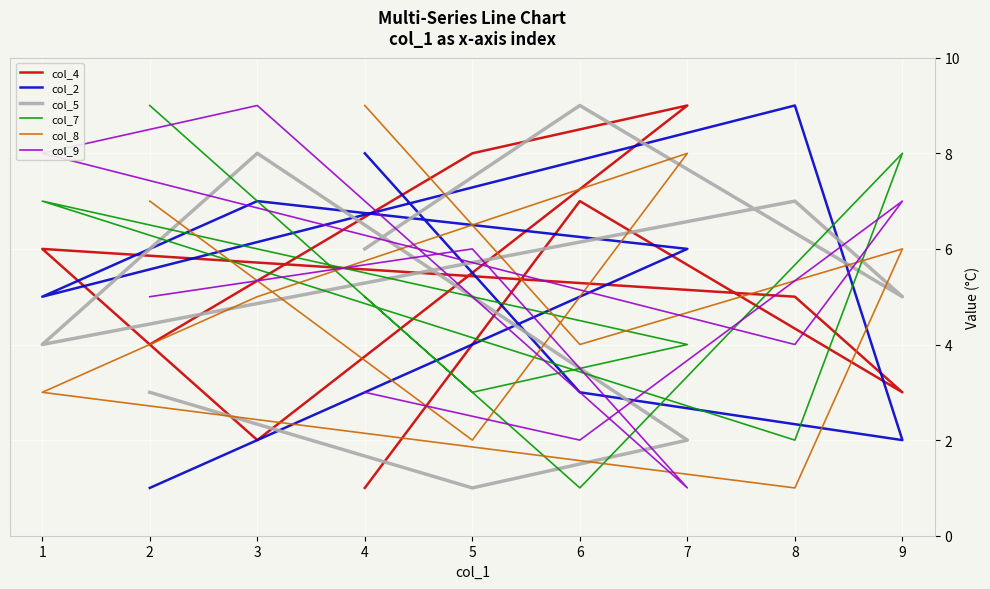

How many interior local valleys does the col_4 series have?

2